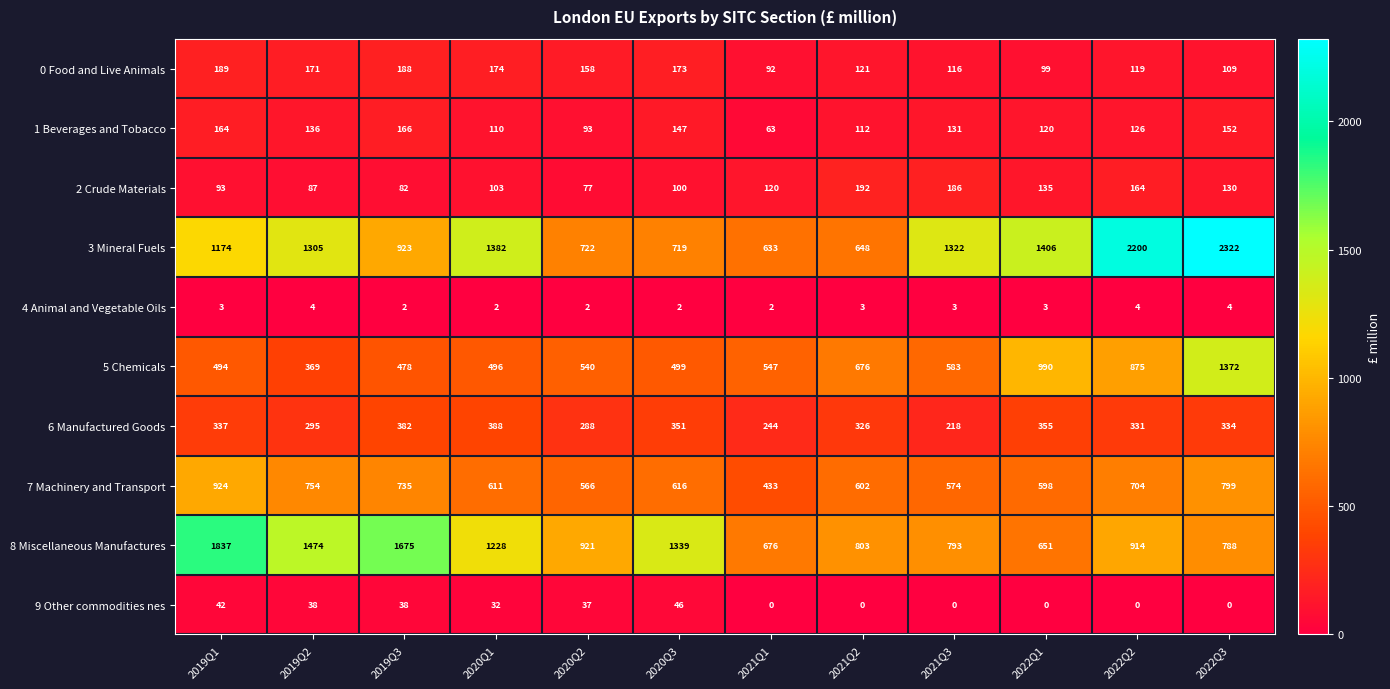

Which series changed the most between 2019Q3 and 2022Q2?

3 Mineral Fuels